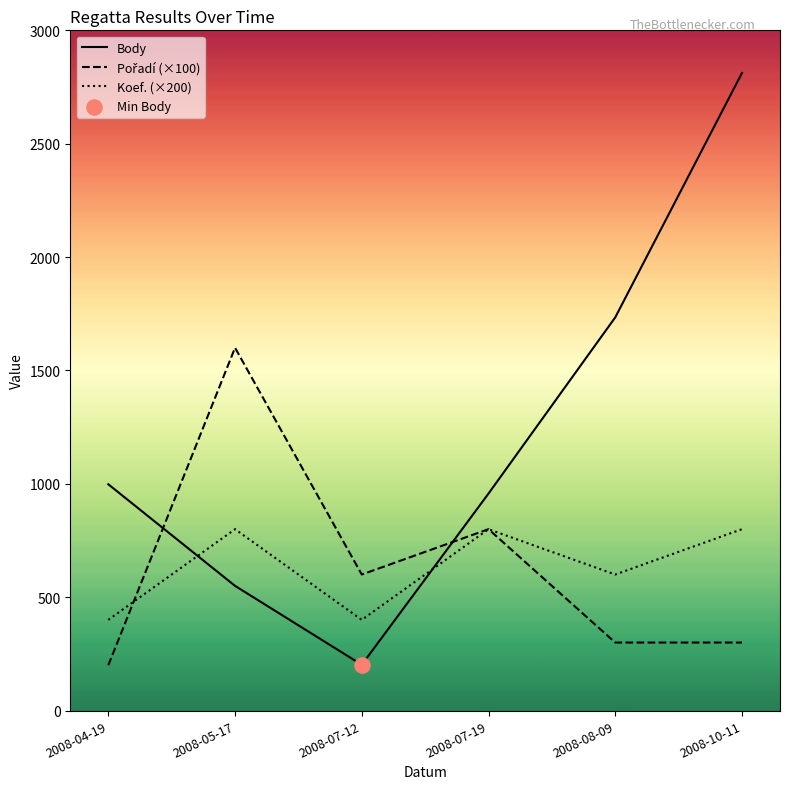

What are all the series names shown in the legend?

Body, Pořadí (×100), Koef. (×200)